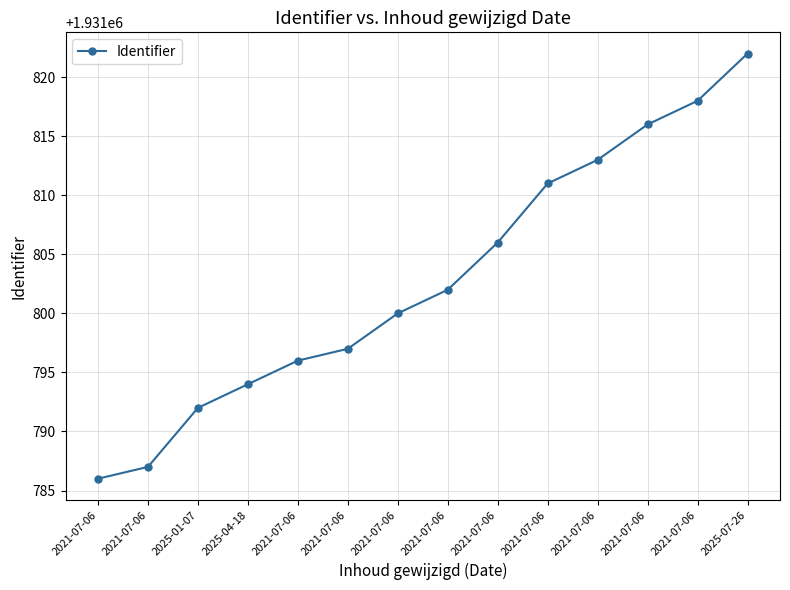

Does the chart have visible grid lines?

Yes